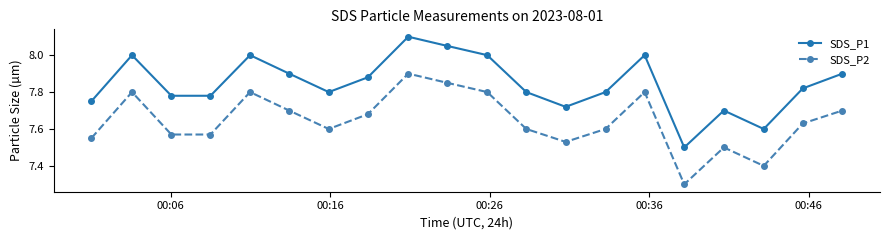

What is the value of the SDS_P1 point at the 5th from the left?

8.0